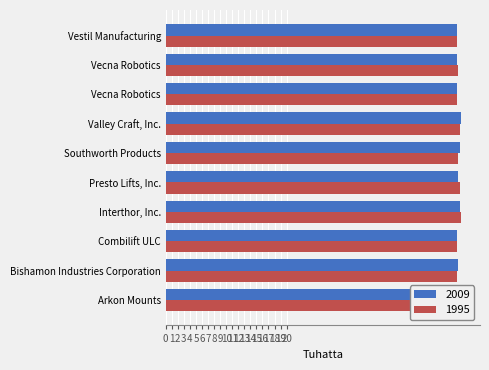

What is the smallest value displayed?

48.1